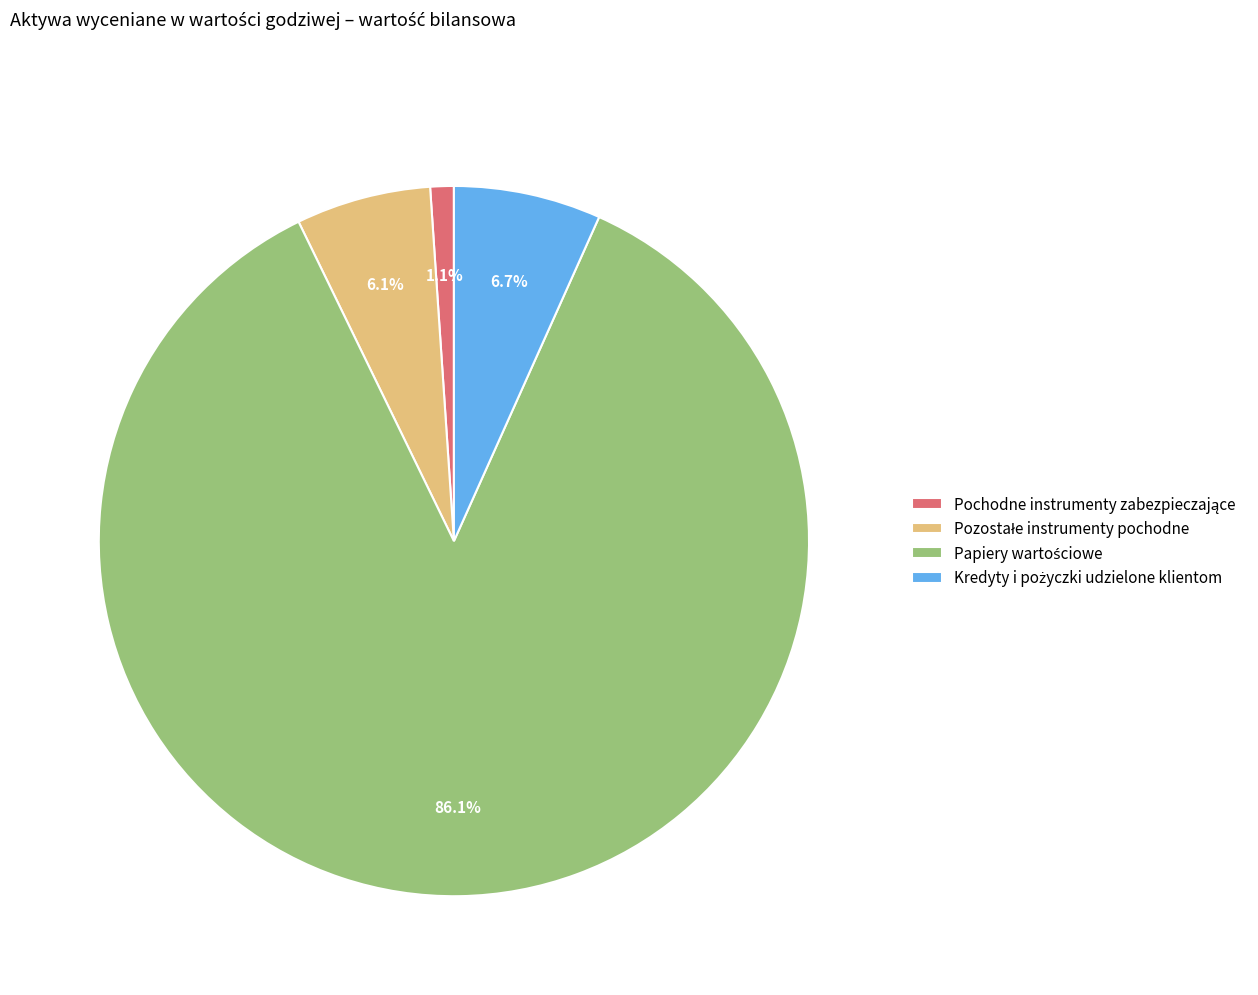

Is there any slice that represents more than half of the pie?

Yes